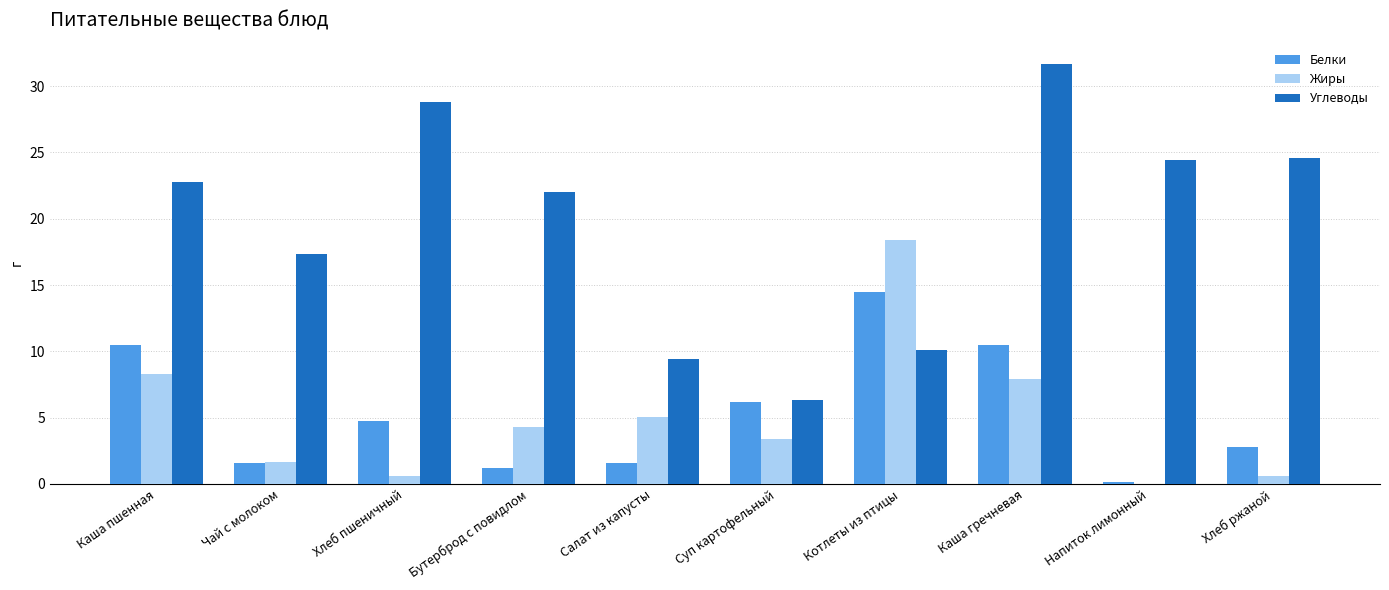

What is the sum of all Углеводы values?

197.5